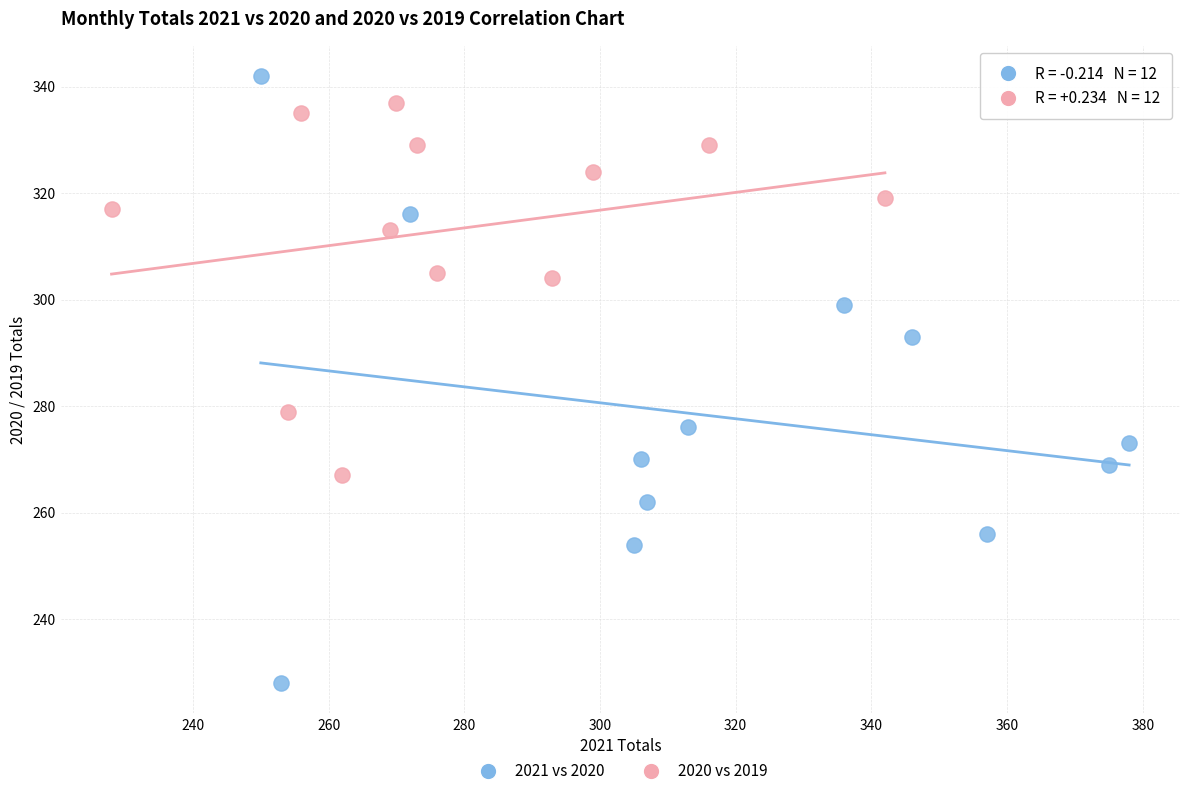

What are all the series names shown in the legend?

2021 vs 2020, 2020 vs 2019